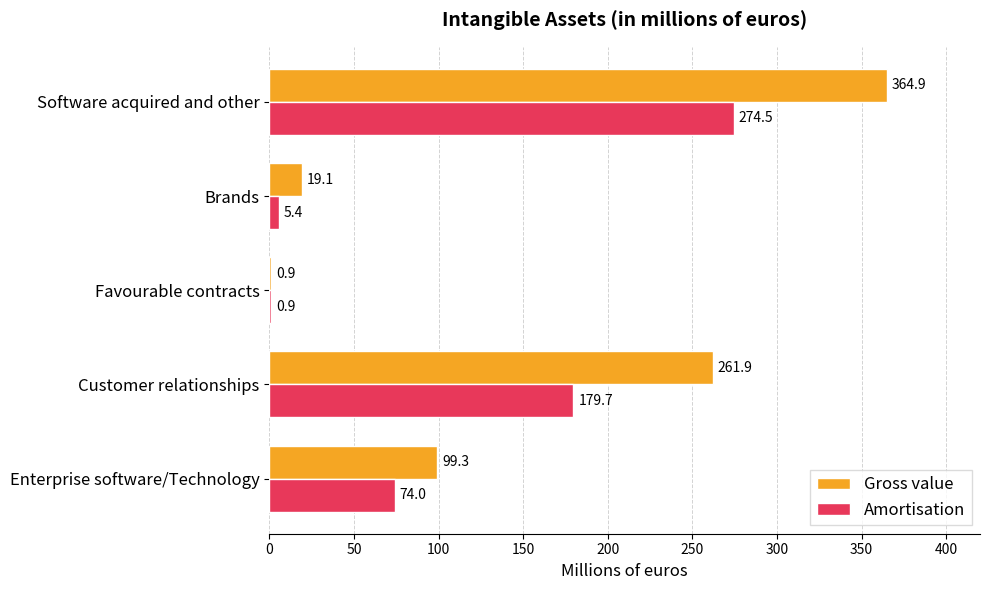

Count the number of data series in this chart.

2